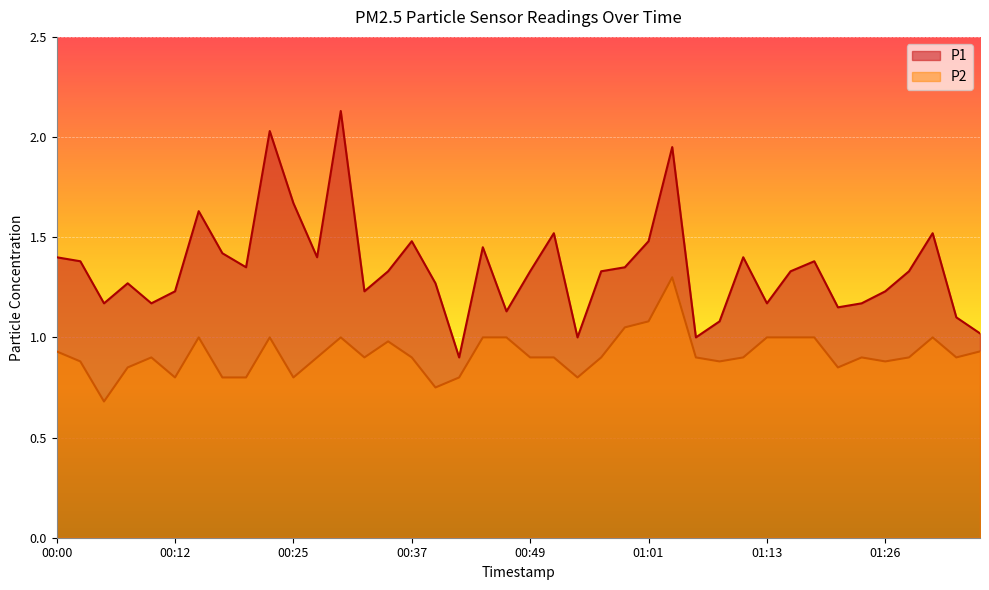

How many series are shown in this chart?

2